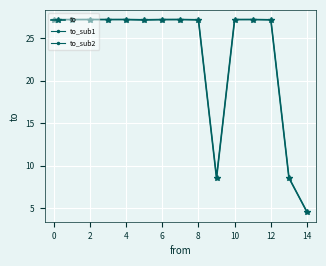

At which label does to reach its minimum?

14